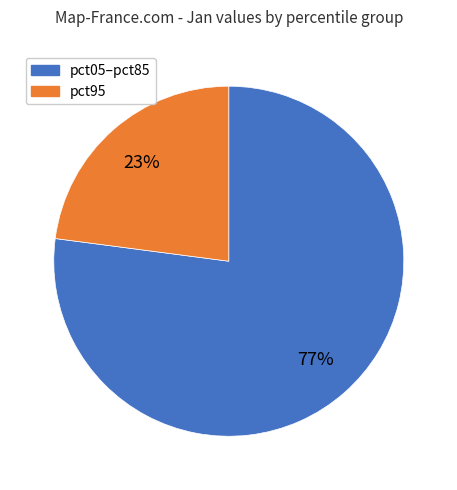

To the nearest percent, what is the difference between the largest and smallest slice percentages?

54%